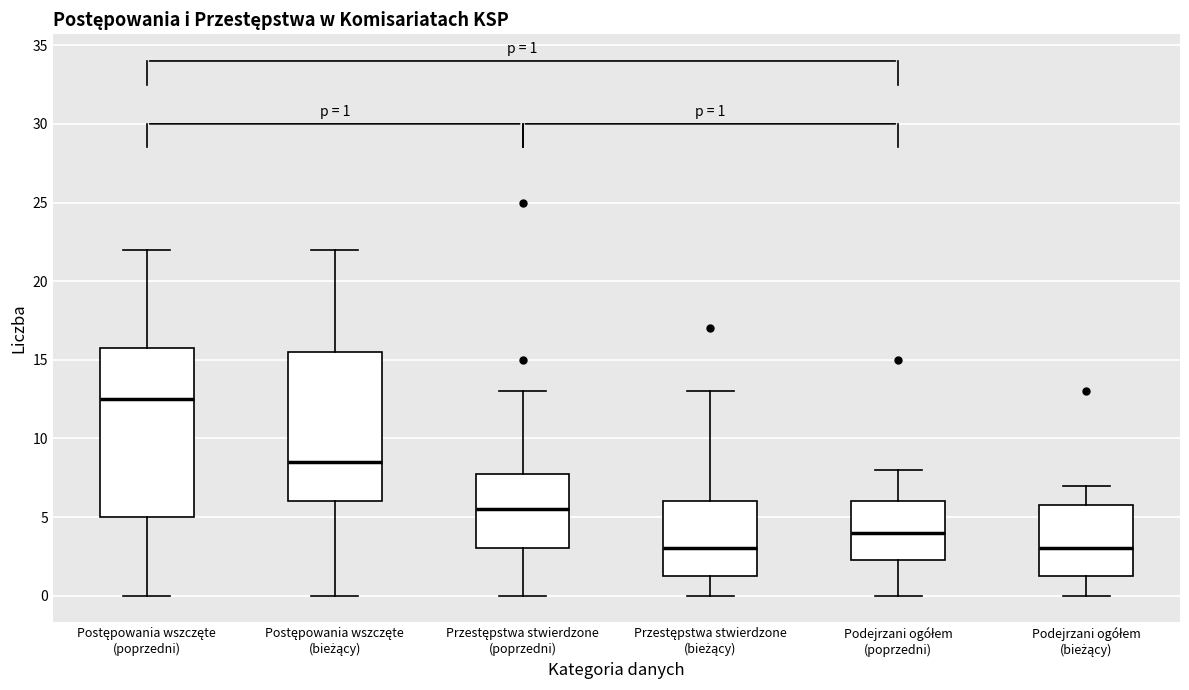

Which box is the tallest, from its lower edge to its upper edge?

Postępowania wszczęte (poprzedni)